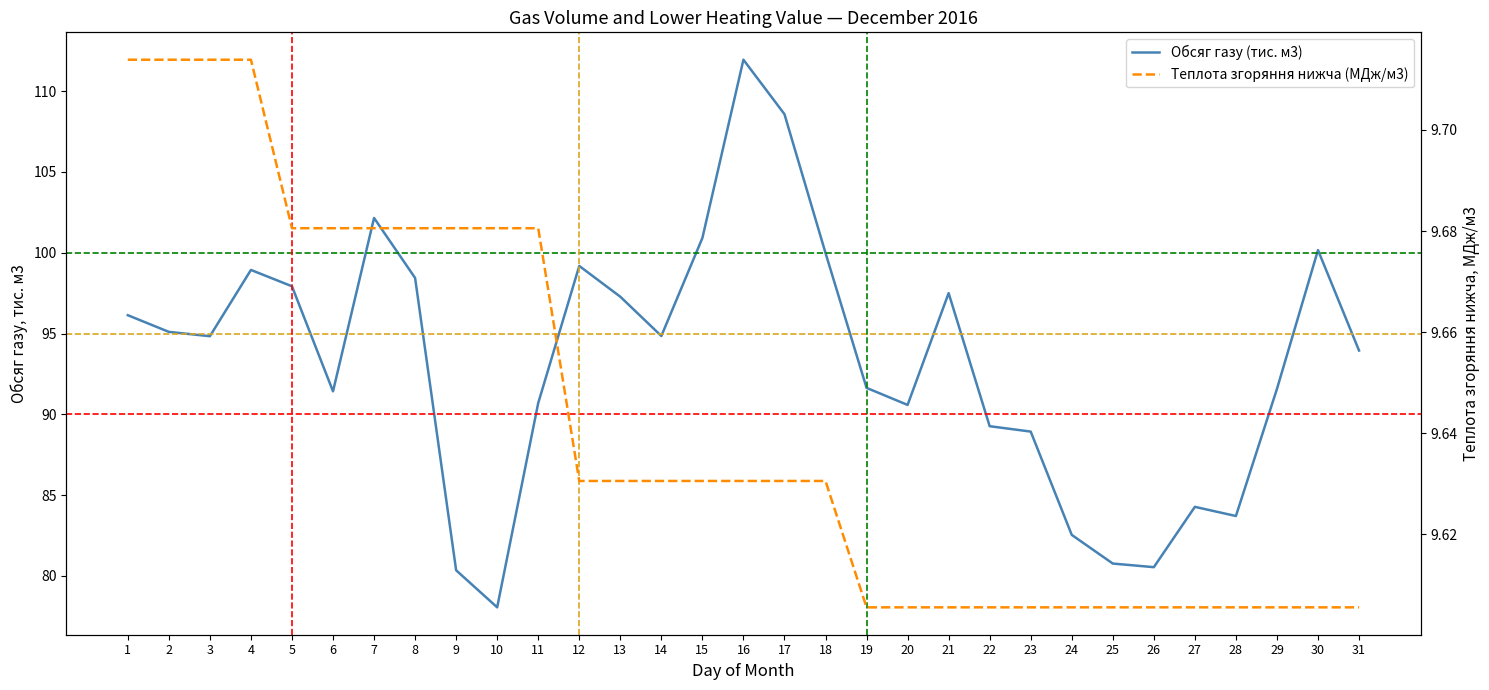

What is the value of the Теплота згоряння нижча (МДж/м3) point at the 23rd from the left?

9.6